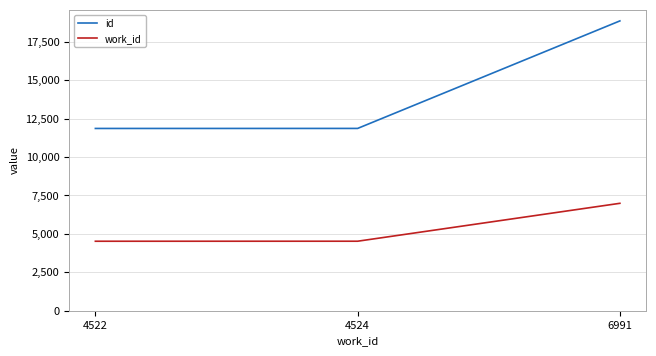

Rank the series at 6991 from lowest to highest value.

work_id, id